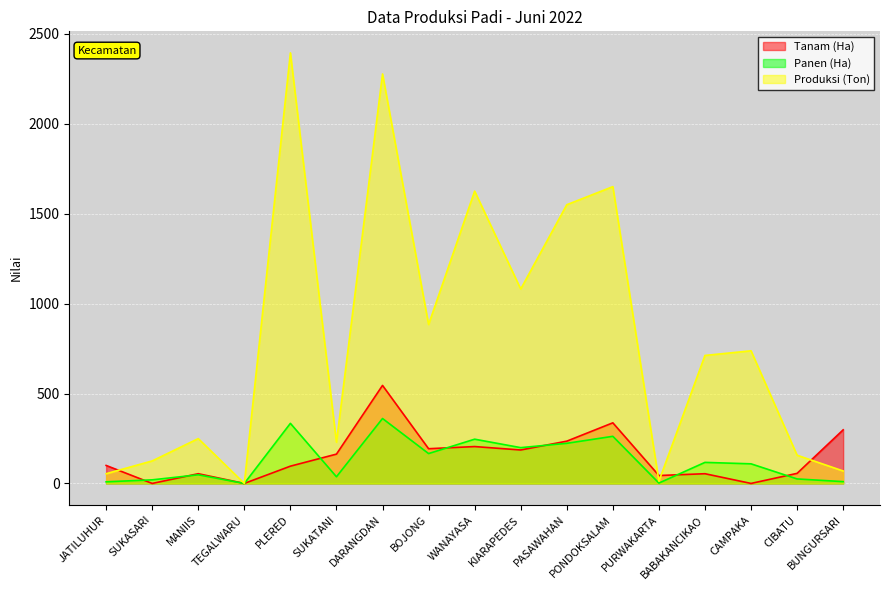

What position from the left is PONDOKSALAM?

12